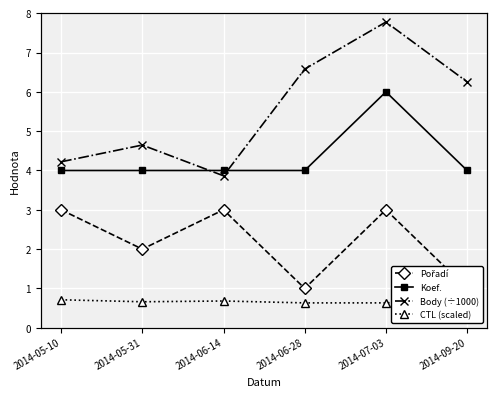

How many categories are shown in the chart?

6